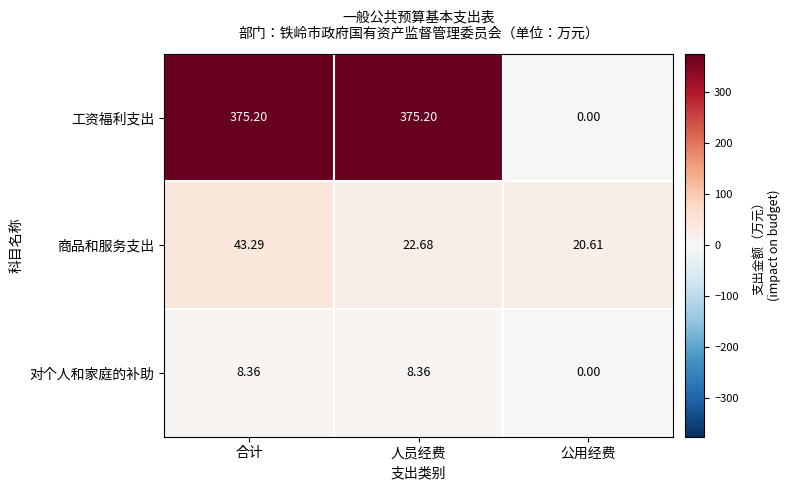

At which label does 对个人和家庭的补助 first exceed 8?

合计